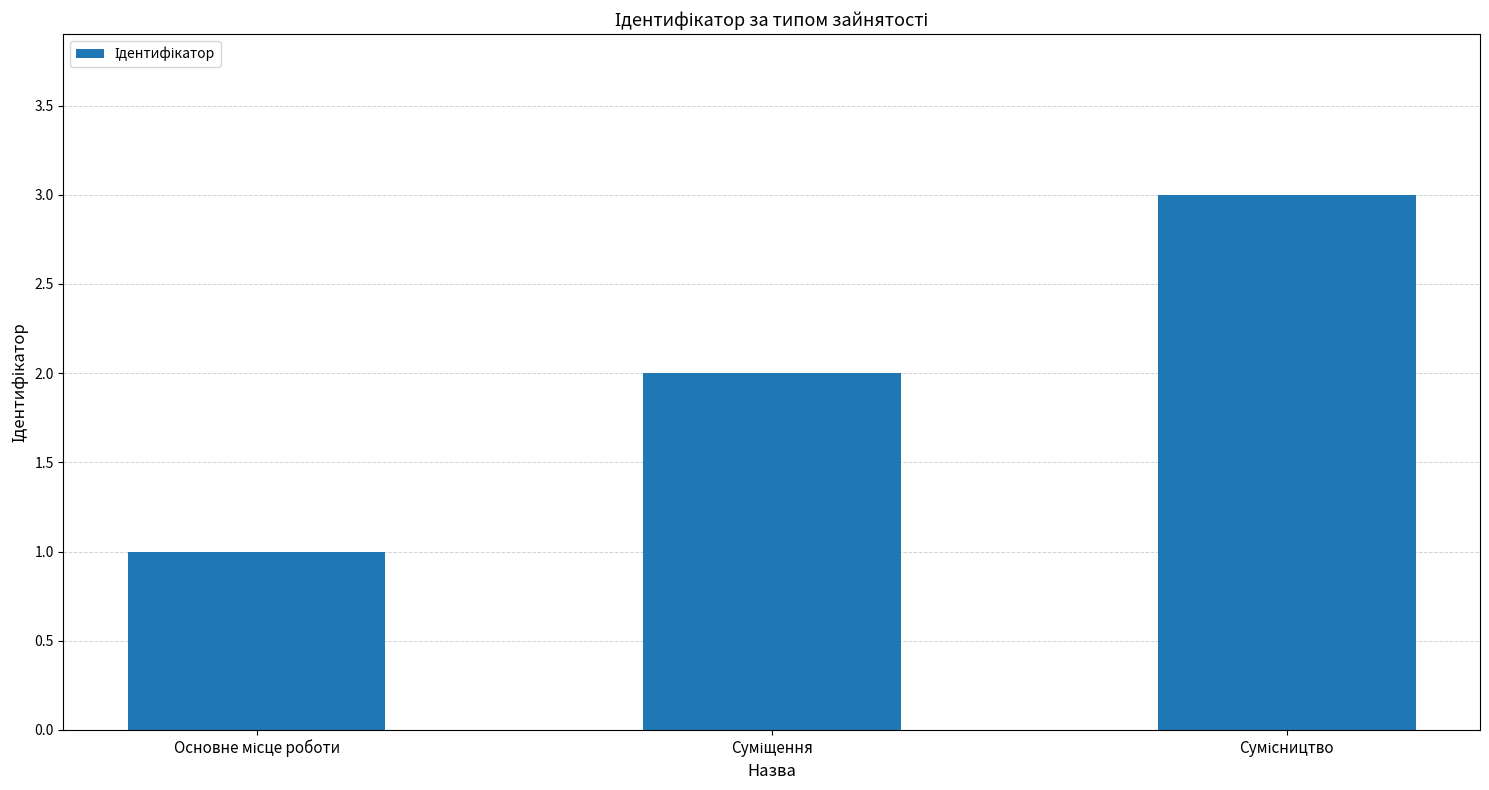

What is the sum of all values?

6